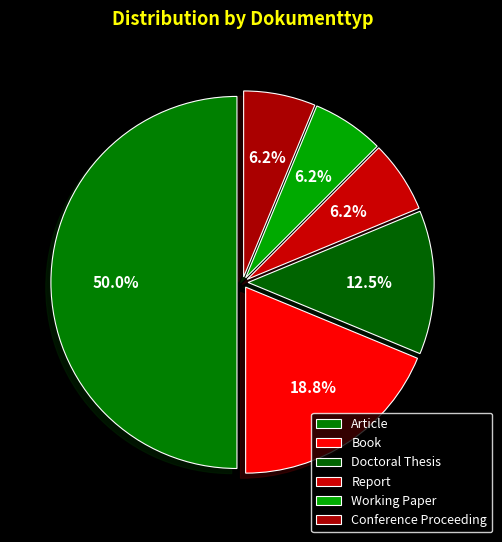

How many segments does this pie chart have?

6